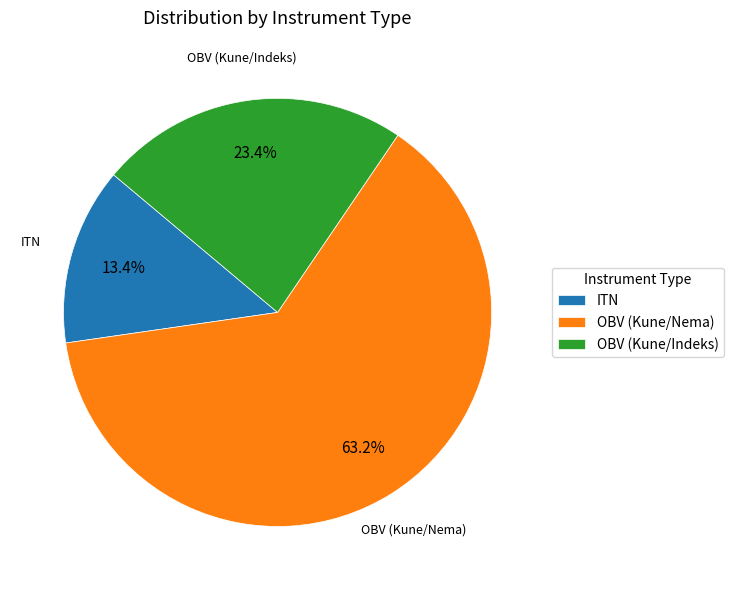

What percentage is NOT represented by OBV (Kune/Indeks)?

76.6%